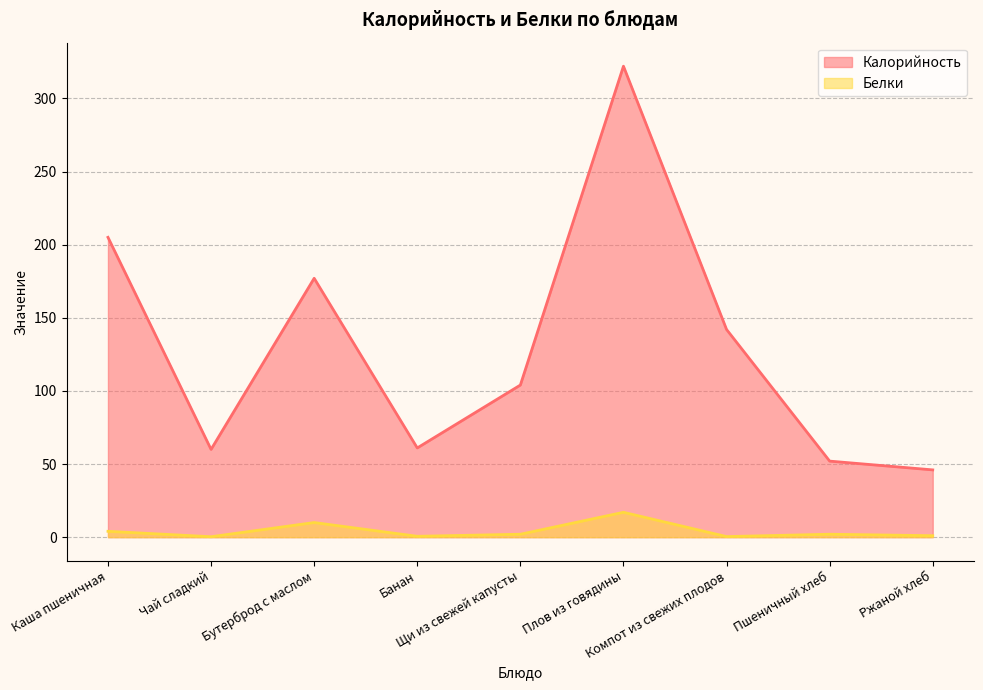

What is the difference between the highest and lowest values at Плов из говядины?

305.0